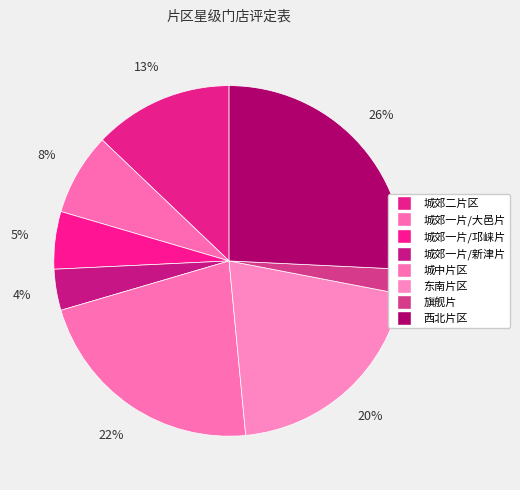

Do 城中片区 and 东南片区 together represent more than half of the pie?

No